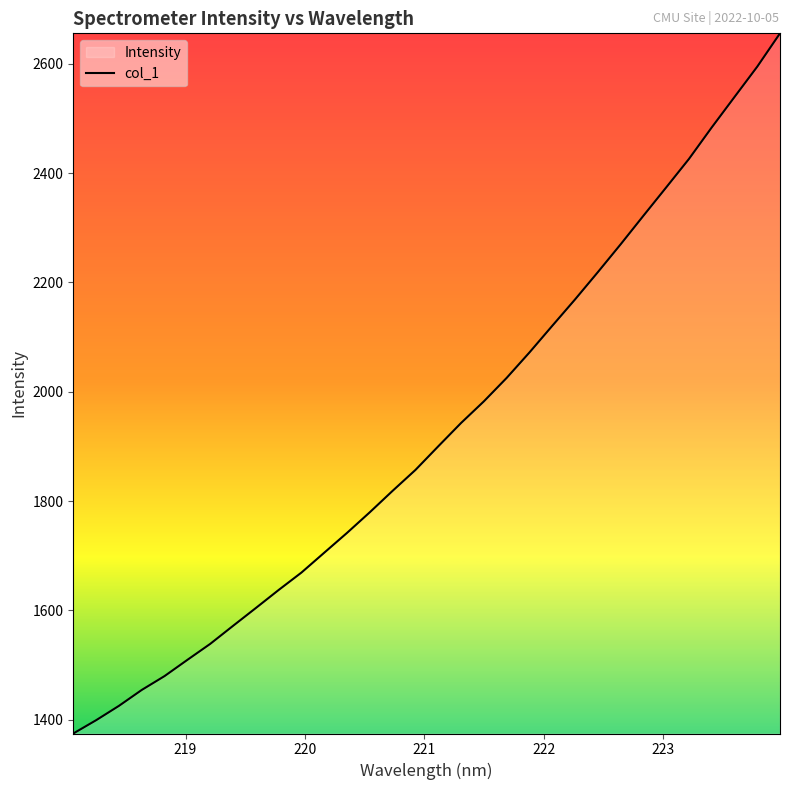

What is the greatest value displayed?

2655.6